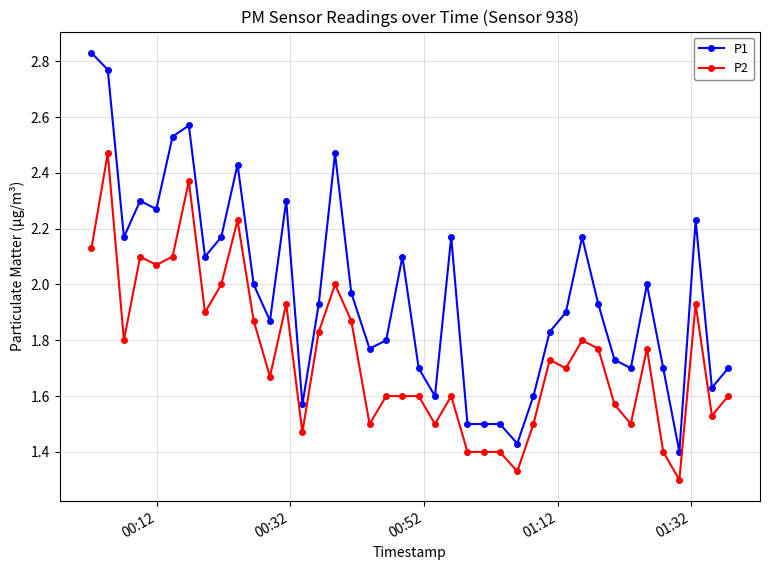

Which series has the largest total across all categories?

P1